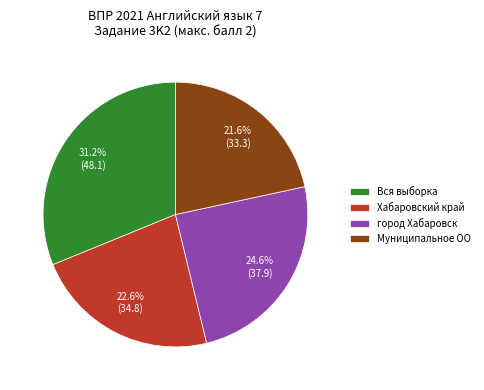

How many segments does this pie chart have?

4